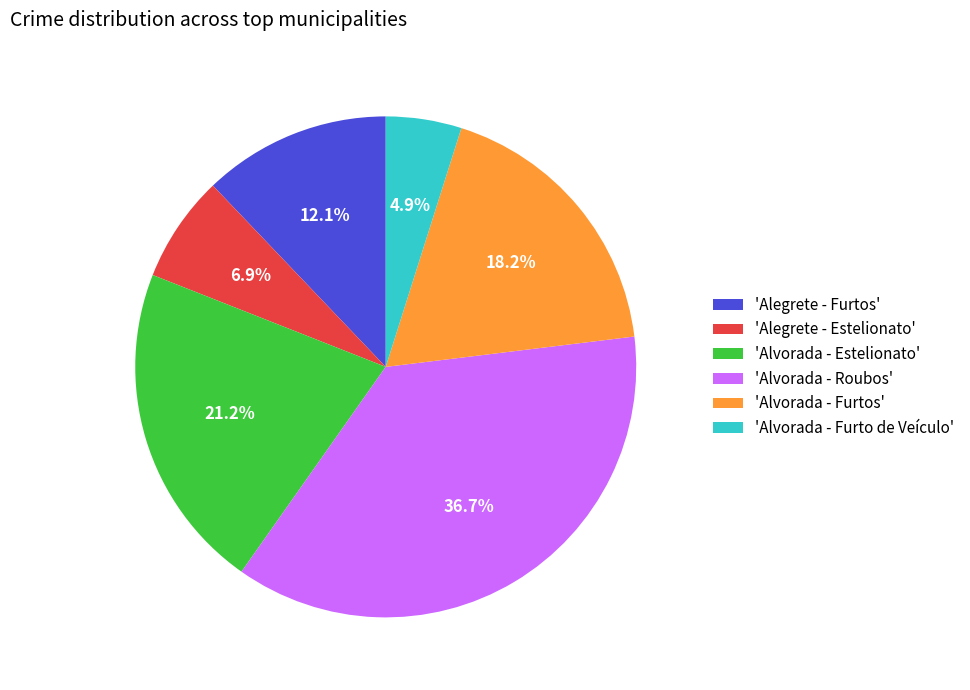

Is there a majority slice in this chart?

No